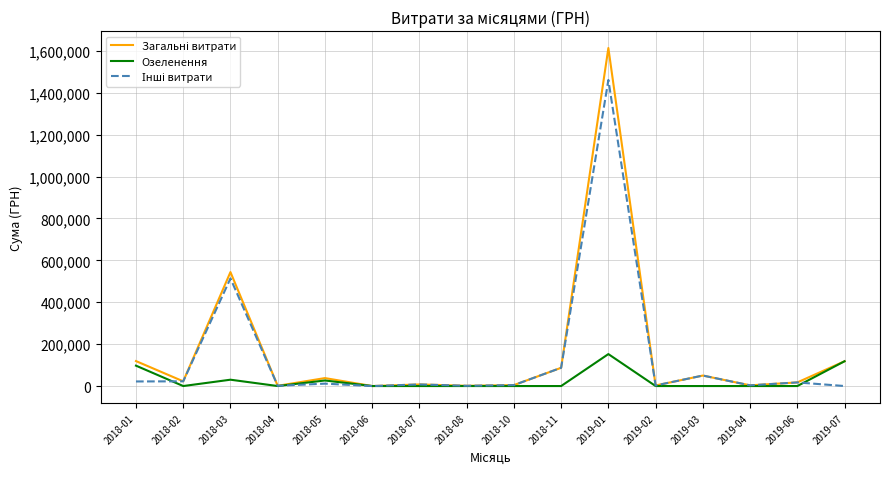

The Озеленення series shows 97327.0 at 2018-01. True or false?

True